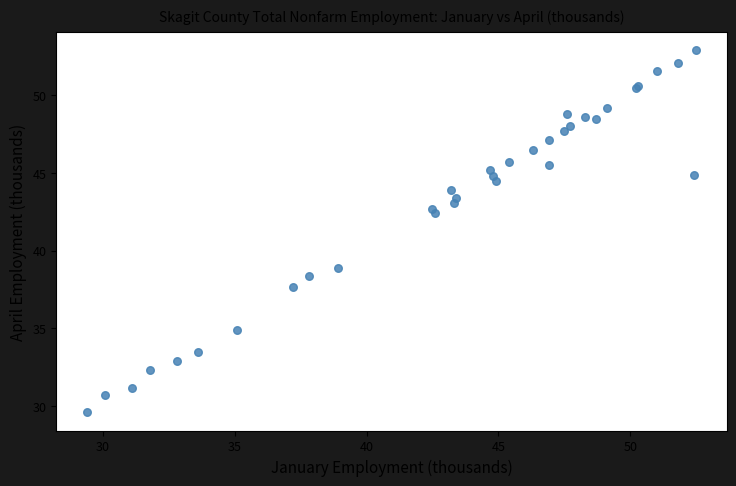

What Y value in the scatter plot is closest to 41?

42.4